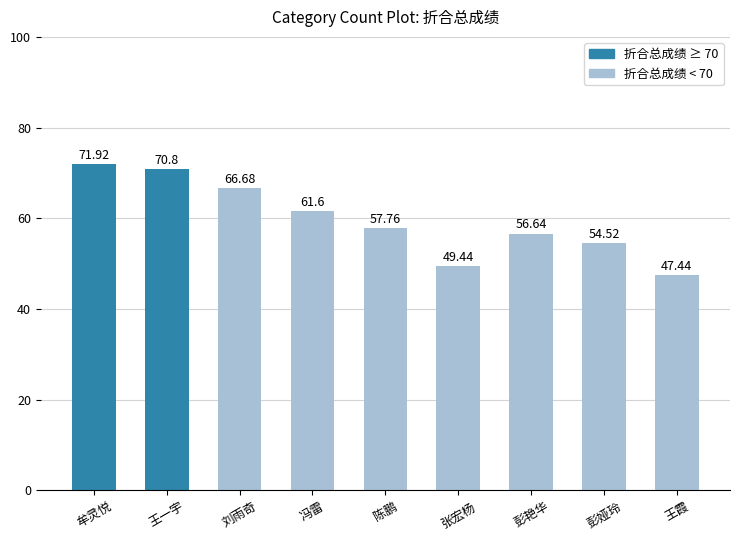

What is the minimum value shown in the chart?

47.4